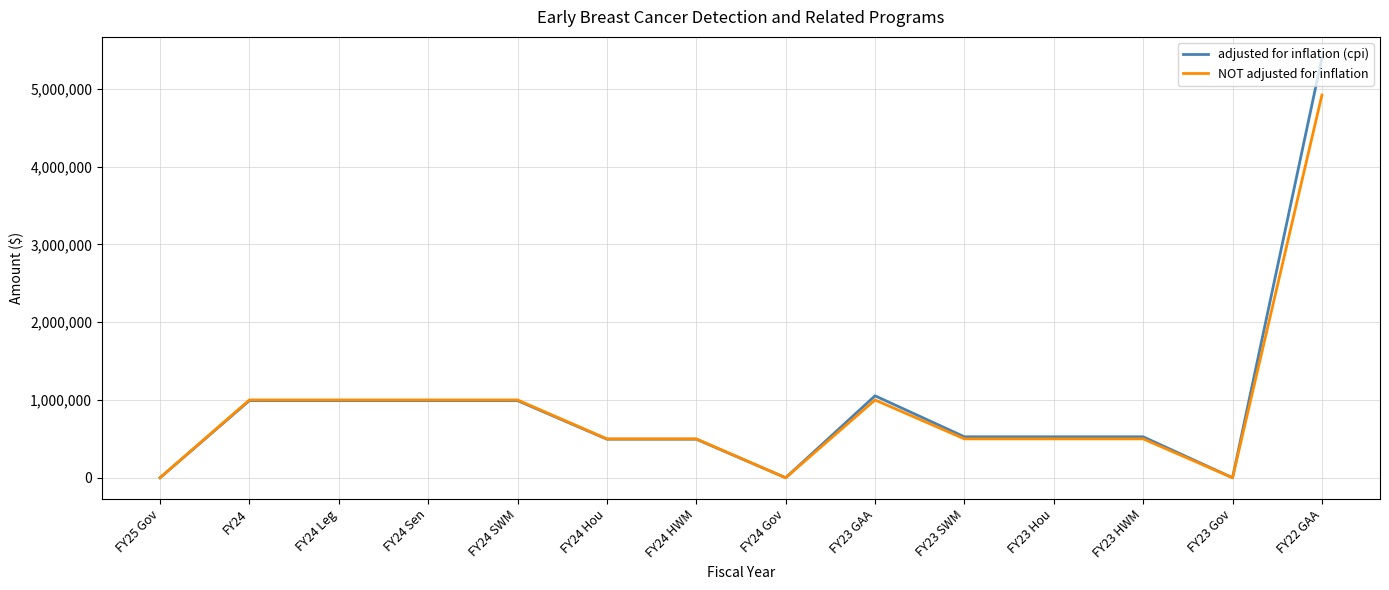

What is the sum of the adjusted for inflation (cpi) values at FY23 GAA and FY24 Leg?

2044427